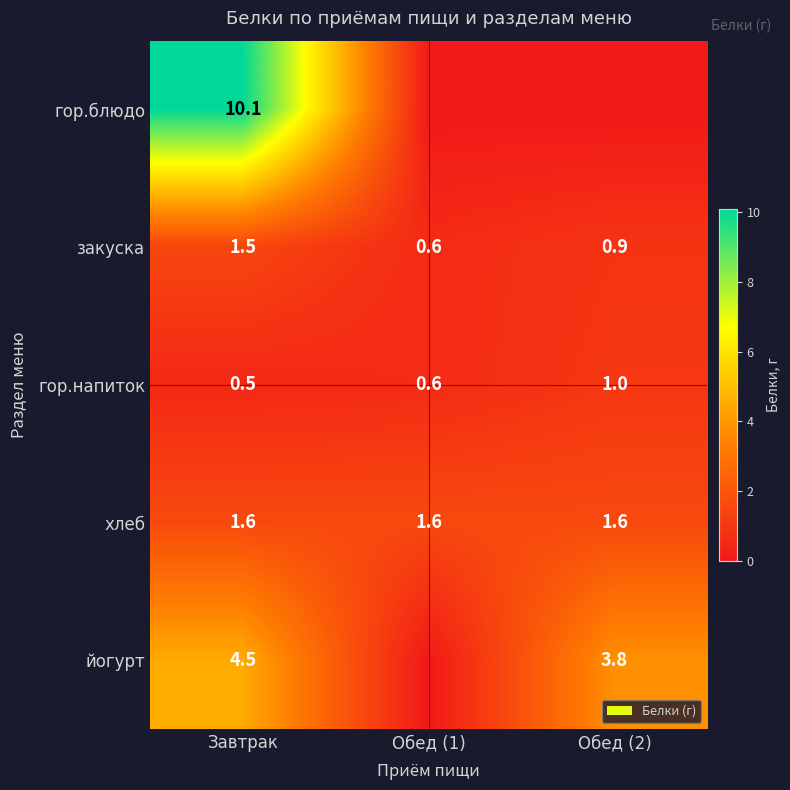

True or false: гор.напиток has a value of 0.4 at Обед (1).

False